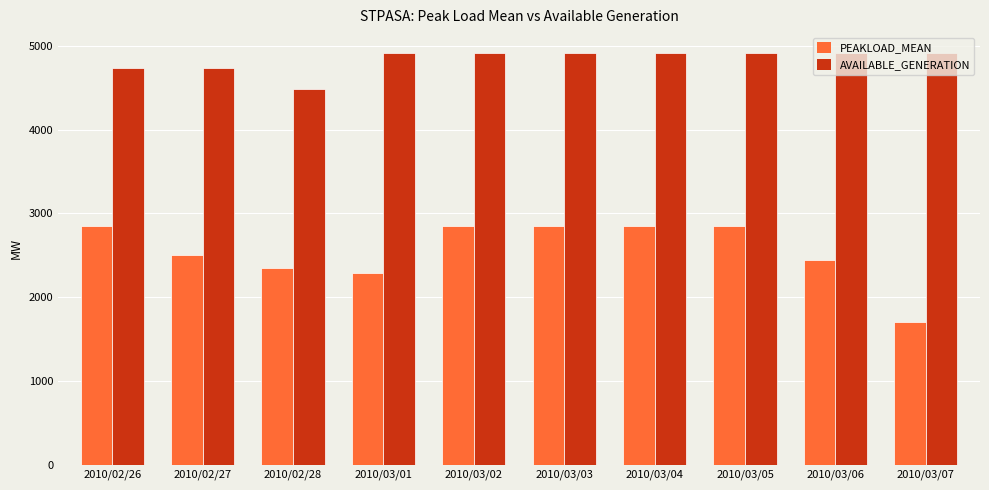

What is the highest value of the AVAILABLE_GENERATION series?

4917